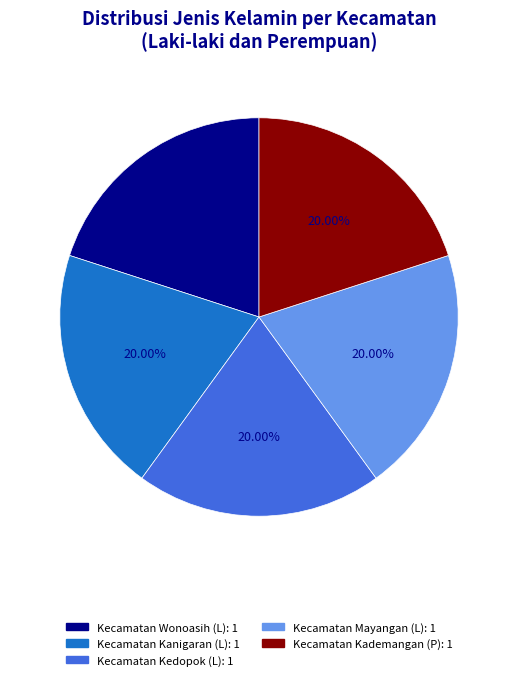

Is there any slice that represents more than half of the pie?

No